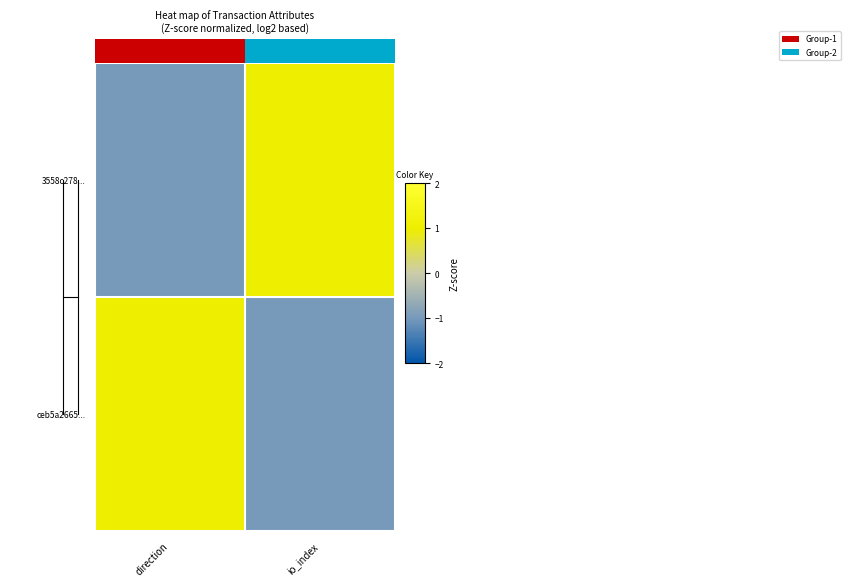

List the series in order of their peak value, lowest first.

3558c278..., ceb5a2665...